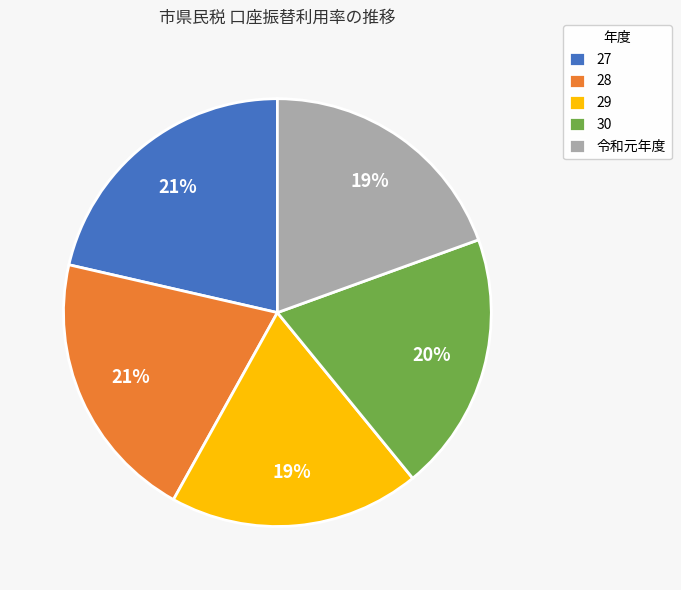

To the nearest percent, what is the difference between the 29 and 30 slice percentages?

1%